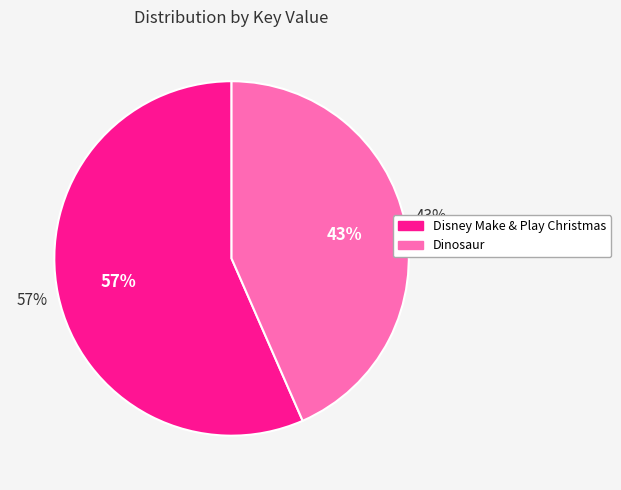

Which category has the smallest portion of the pie?

Dinosaur